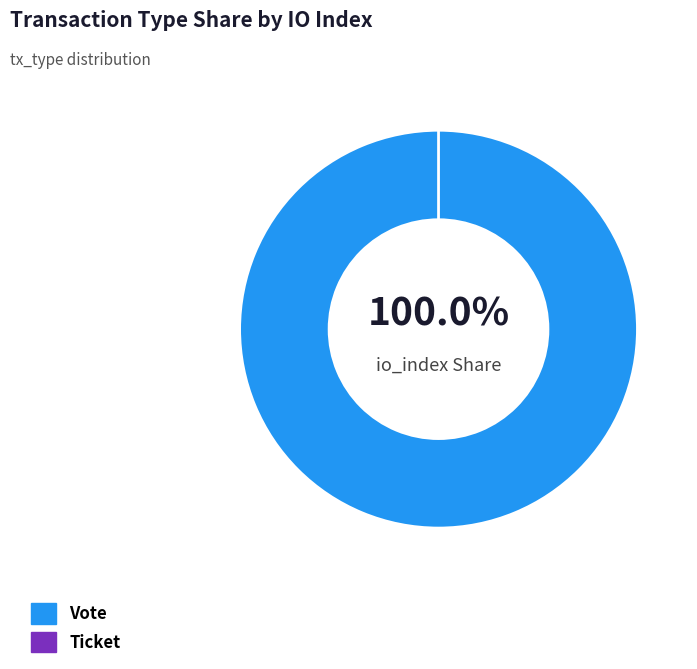

What is the majority slice?

Vote